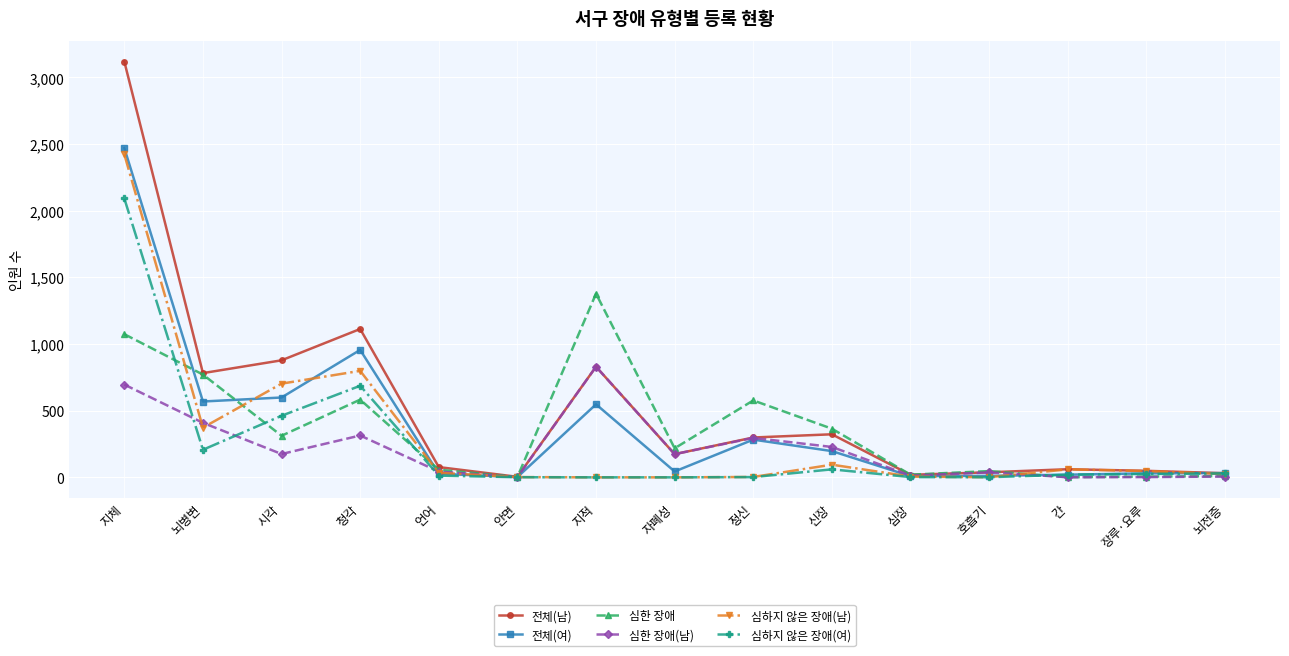

Is the value of 심하지 않은 장애(남) at 뇌병변 greater than the value of 심한 장애(남) at 장루·요루?

Yes